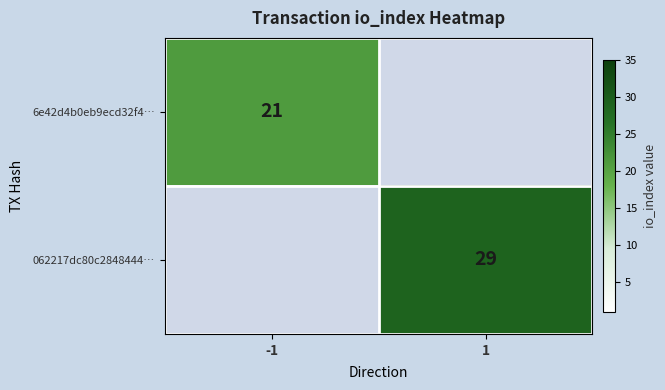

The value of 062217dc80c2848444… at 1 is 11. True or false?

False